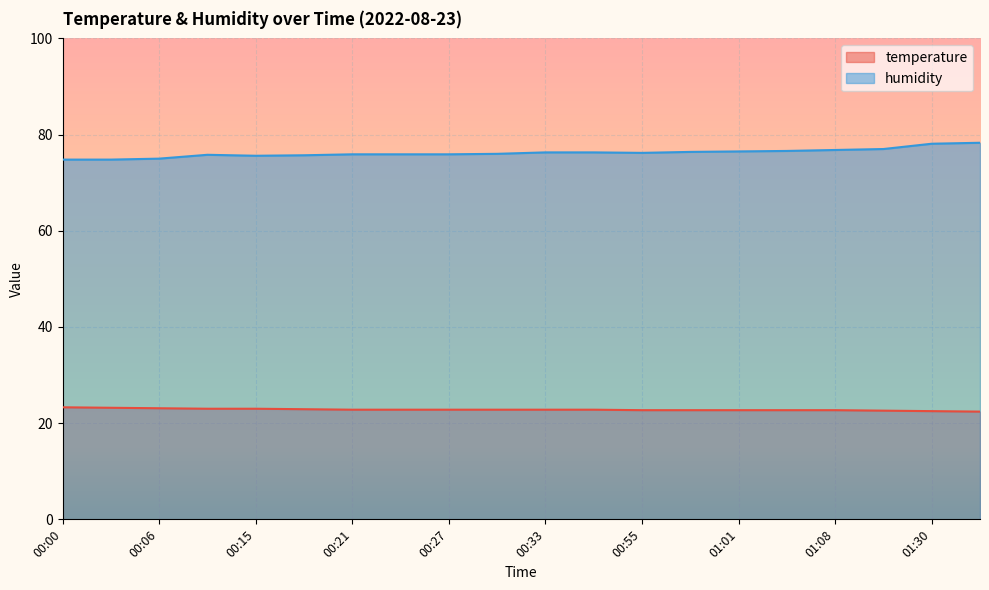

Count the number of categories in the chart.

20